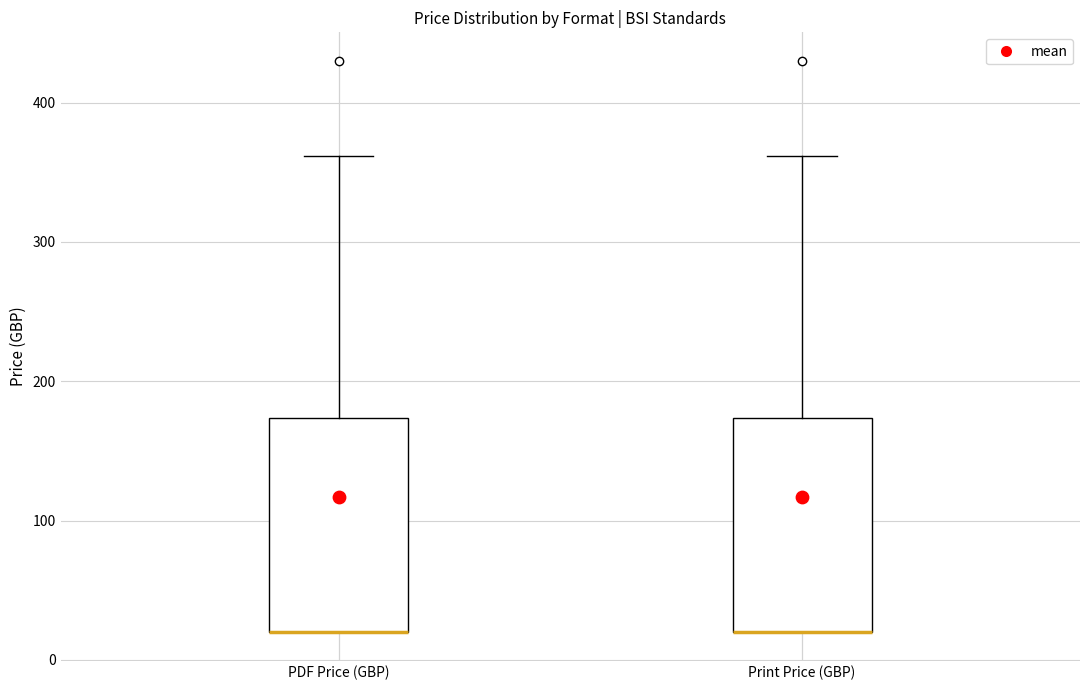

Where is the upper edge of the box for Print Price (GBP) on the y-axis? The values are not printed on the chart, so give them approximately, as read against the axis.

170